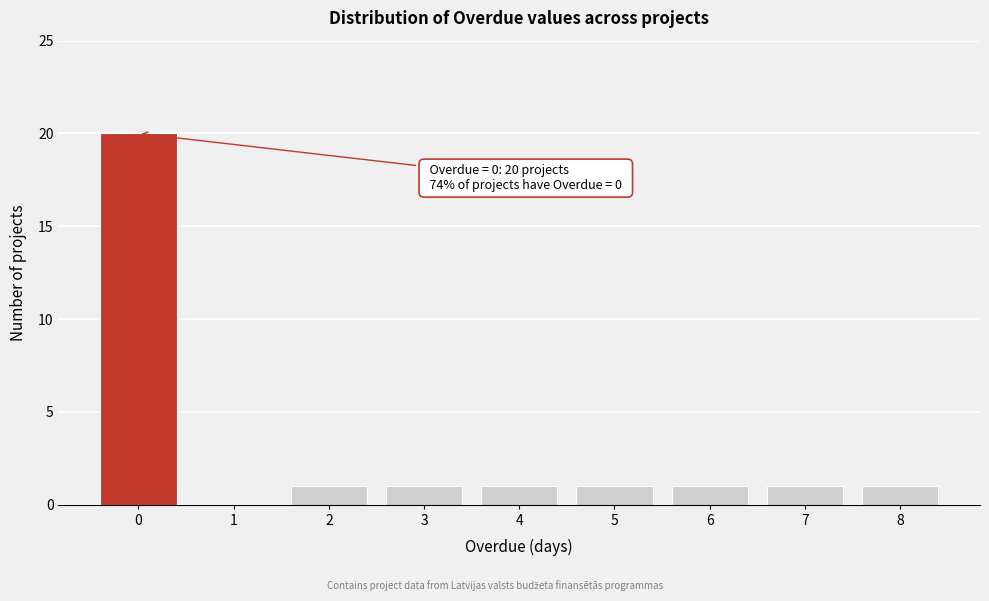

Reading right to left, transcribe all the data shown in this chart.

8=1	7=1	6=1	5=1	4=1	3=1	2=1	1=0	0=20